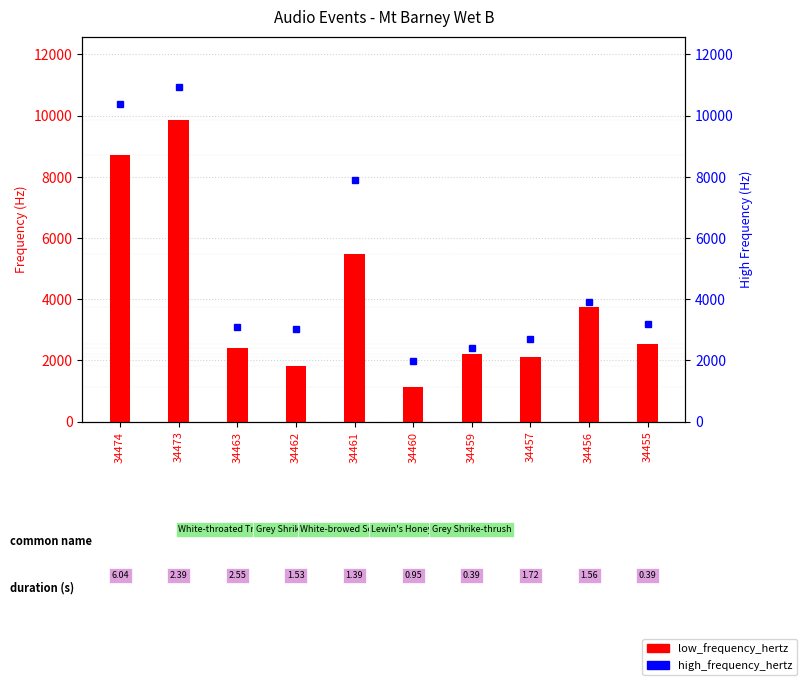

At how many categories does at least one series exceed 4203?

3